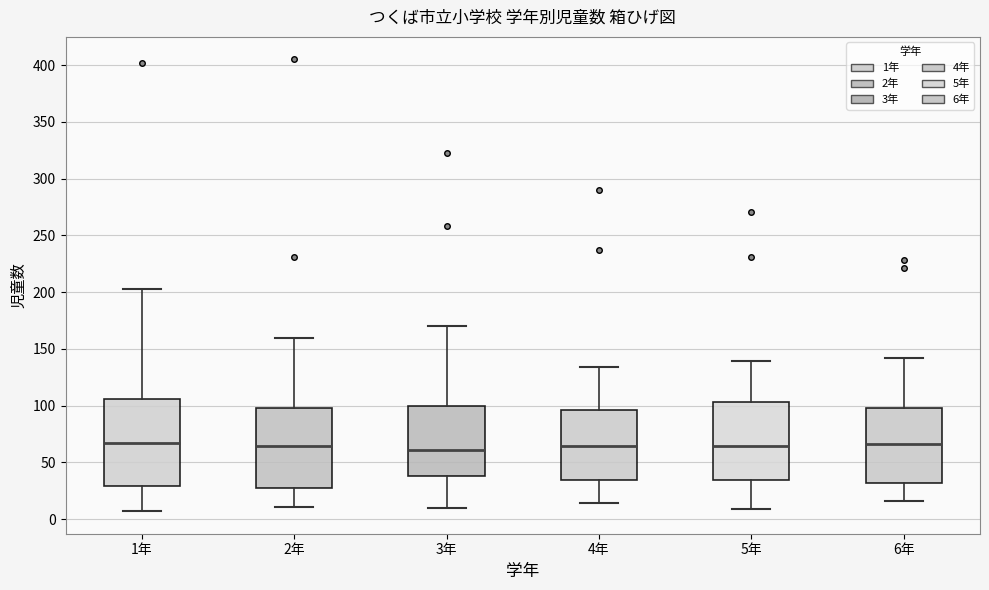

Comparing the boxes themselves (not the whiskers), which one is the tallest?

1年